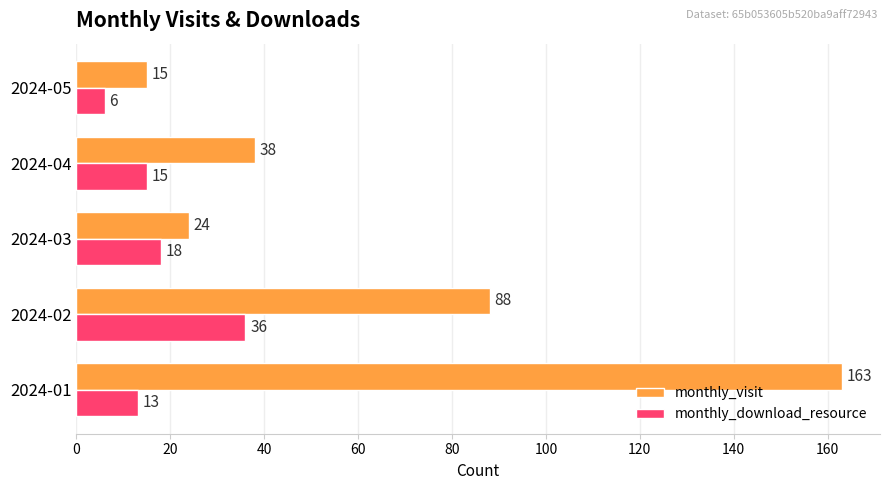

True or false: monthly_visit has a value of 32 at 2024-03.

False